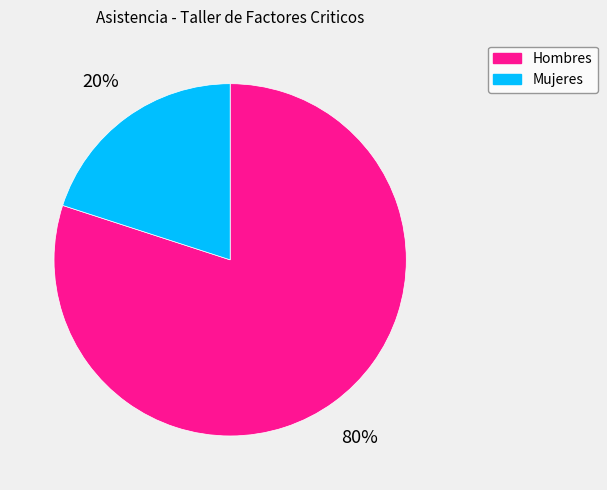

Which slice is the largest?

Hombres